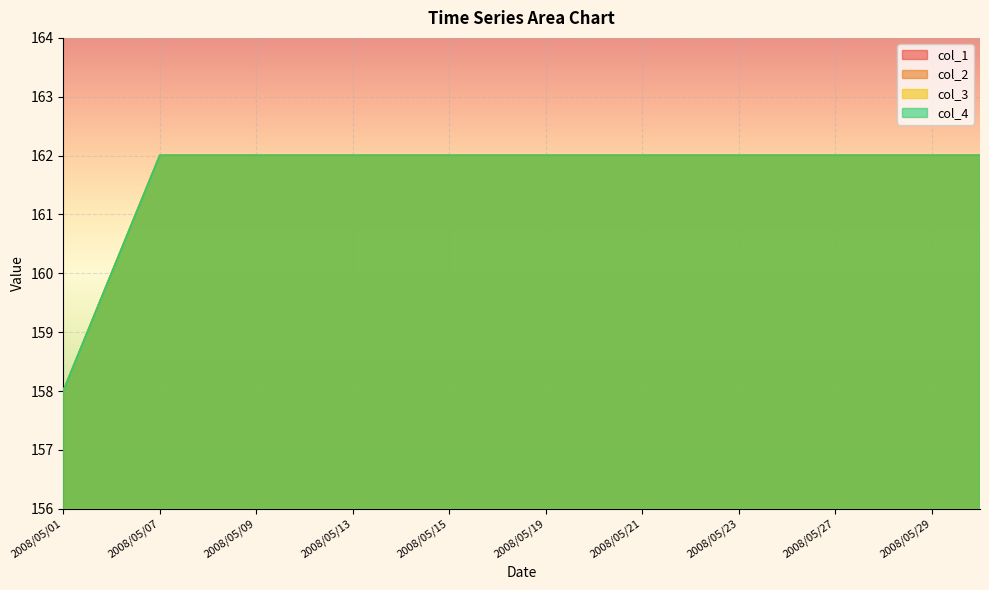

How many lines are shown in the chart?

4